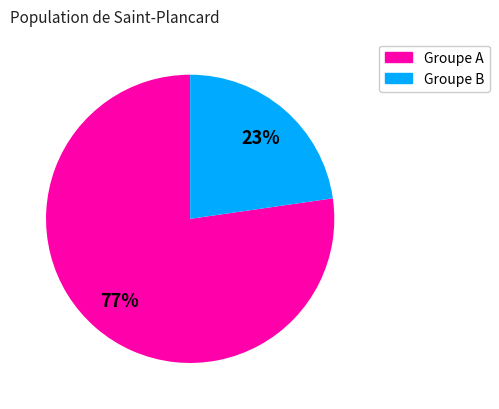

Does any single category account for the majority?

Yes